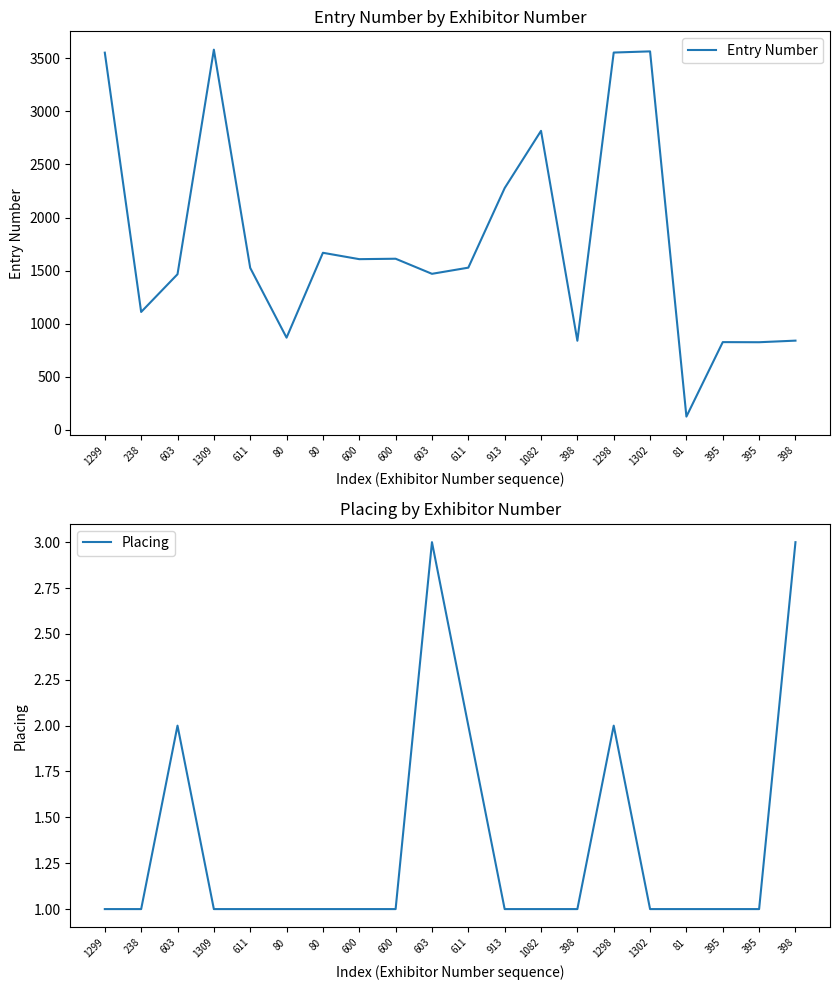

Reading left to right, what are all the values shown in this chart?

Entry Number: 3552	1111	1466	3580	1526	869	1668	1608	1612	1470	1528	2277	2816	840	3553	3564	126	827	826	841
Placing: 1	1	2	1	1	1	1	1	1	3	2	1	1	1	2	1	1	1	1	3